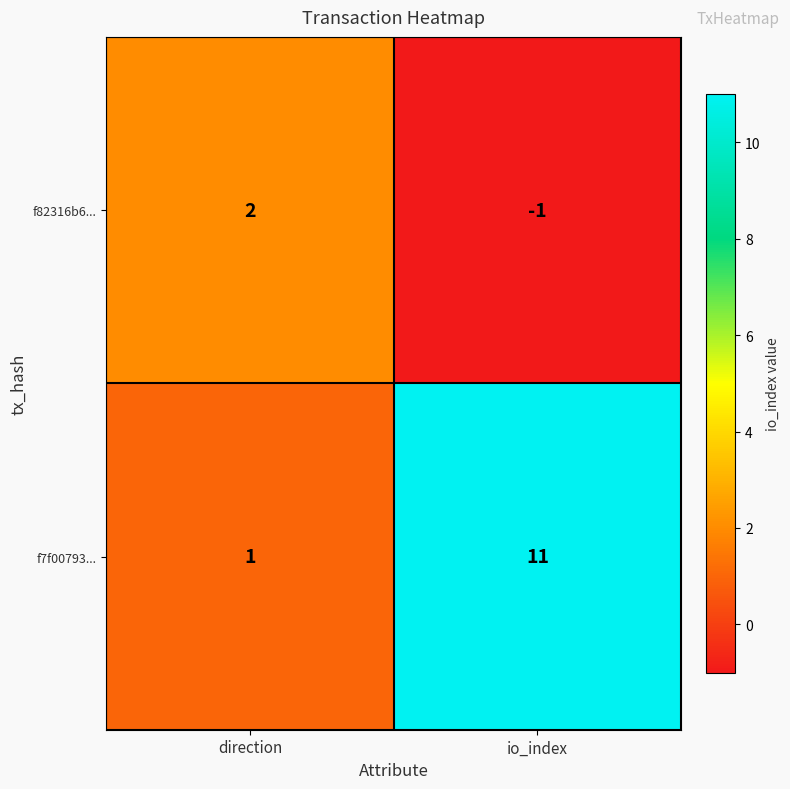

Which series has the largest range (max minus min)?

f7f00793...